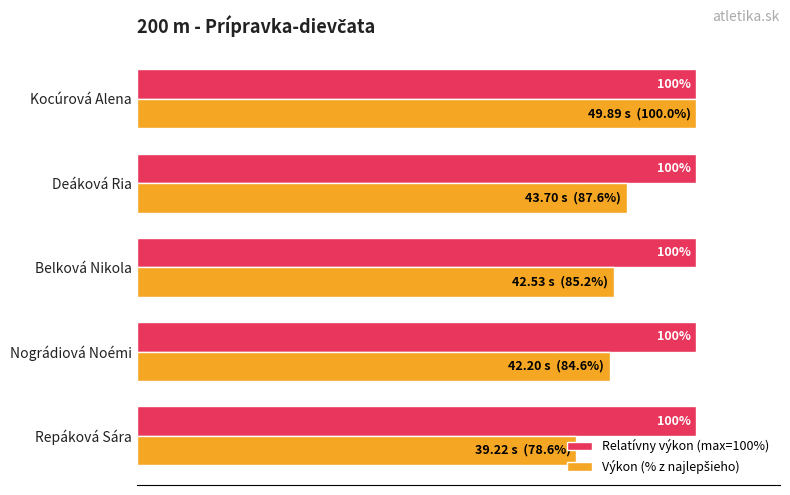

At which category is the sum across all series the highest?

Kocúrová Alena